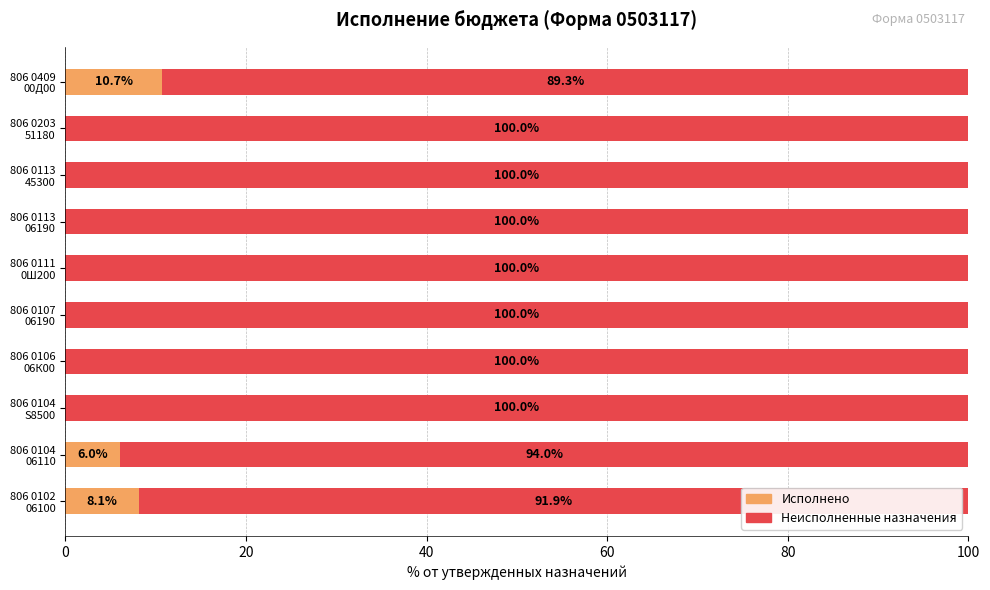

How many values in Исполнено are above zero?

3